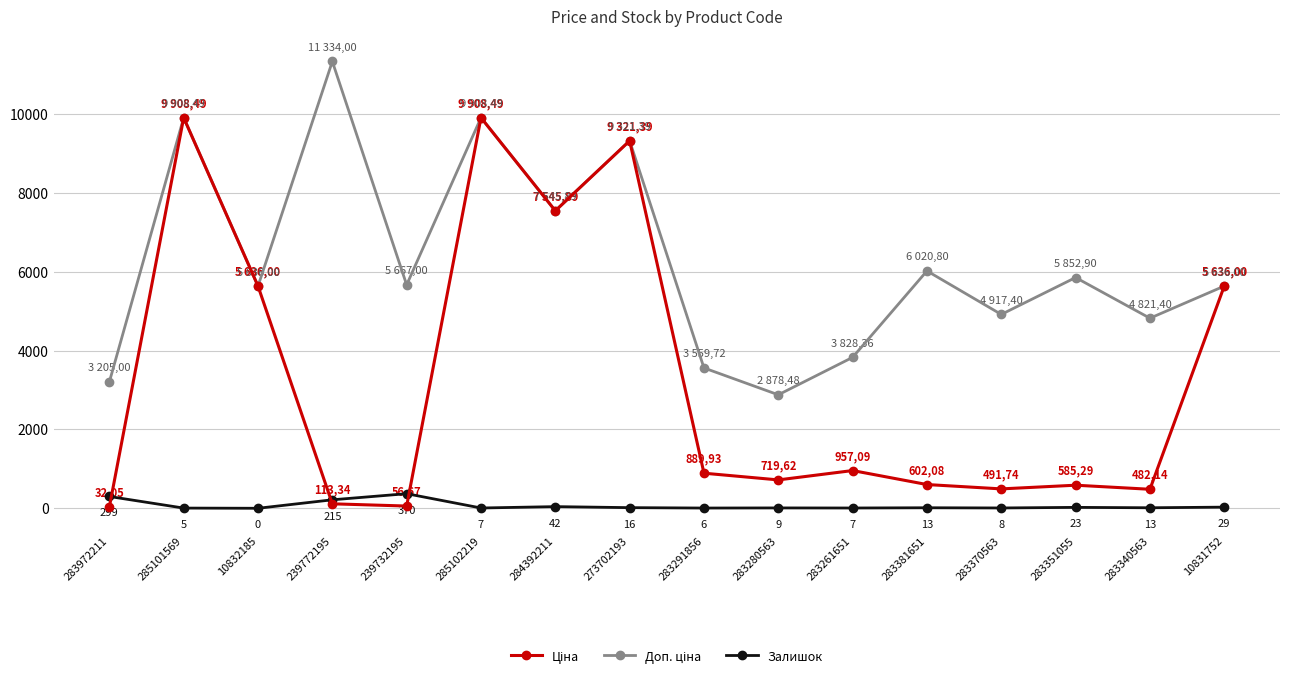

At which label is Залишок closest to 185?

239772195